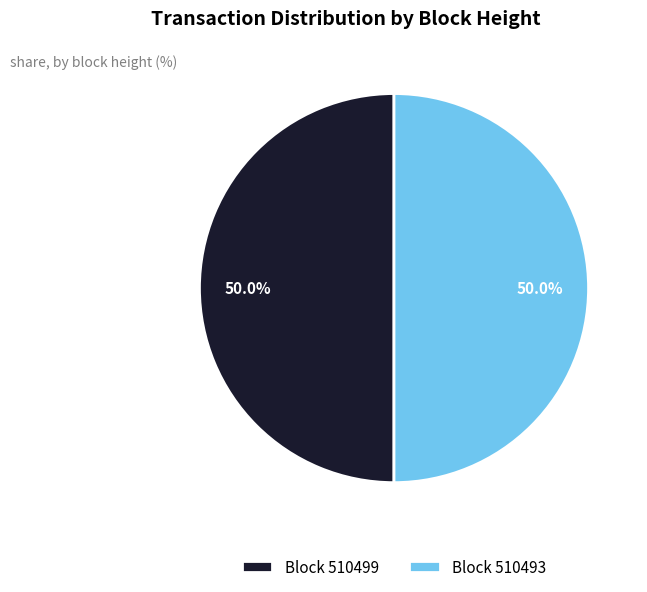

To the nearest percent, what is the average slice percentage?

50%